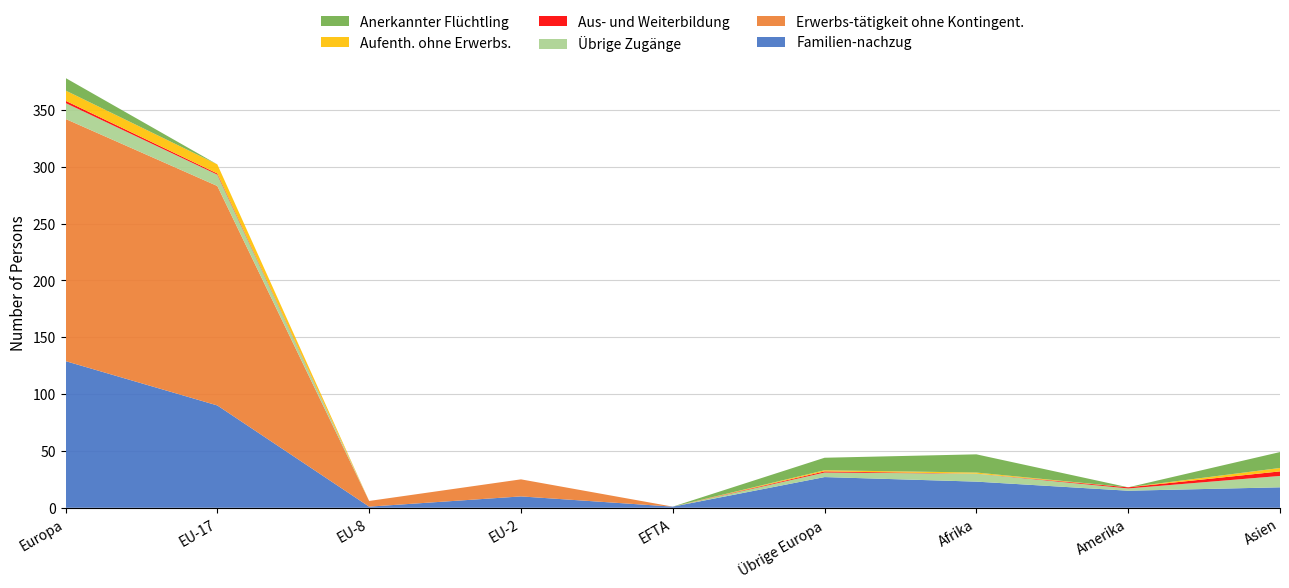

Reading left to right, what are all the values shown in this chart?

Familien-nachzug: Europa=129	EU-17=90	EU-8=1	EU-2=10	EFTA=1	Übrige Europa=27	Afrika=23	Amerika=15	Asien=18
Erwerbs-tätigkeit ohne Kontingent.: Europa=213	EU-17=193	EU-8=5	EU-2=15	EFTA=0	Übrige Europa=0	Afrika=0	Amerika=0	Asien=0
Übrige Zugänge: Europa=14	EU-17=10	EU-8=0	EU-2=0	EFTA=0	Übrige Europa=4	Afrika=7	Amerika=2	Asien=10
Aus- und Weiterbildung: Europa=2	EU-17=1	EU-8=0	EU-2=0	EFTA=0	Übrige Europa=1	Afrika=0	Amerika=1	Asien=4
Aufenth. ohne Erwerbs.: Europa=9	EU-17=8	EU-8=0	EU-2=0	EFTA=0	Übrige Europa=1	Afrika=1	Amerika=0	Asien=3
Anerkannter Flüchtling: Europa=11	EU-17=0	EU-8=0	EU-2=0	EFTA=0	Übrige Europa=11	Afrika=16	Amerika=0	Asien=14